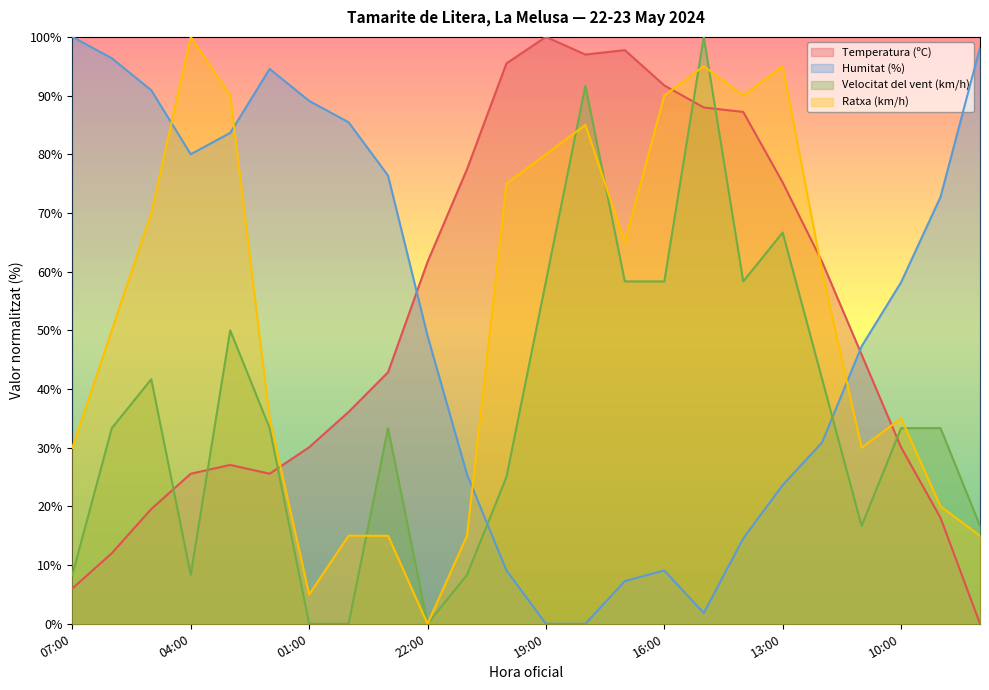

At which category is the sum across all series the highest?

15:00